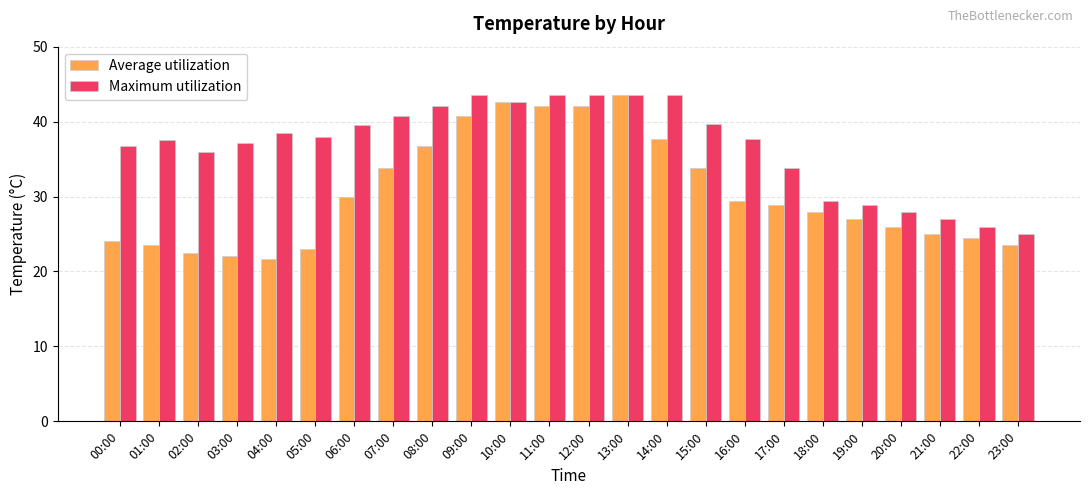

How many groups of bars are there?

24